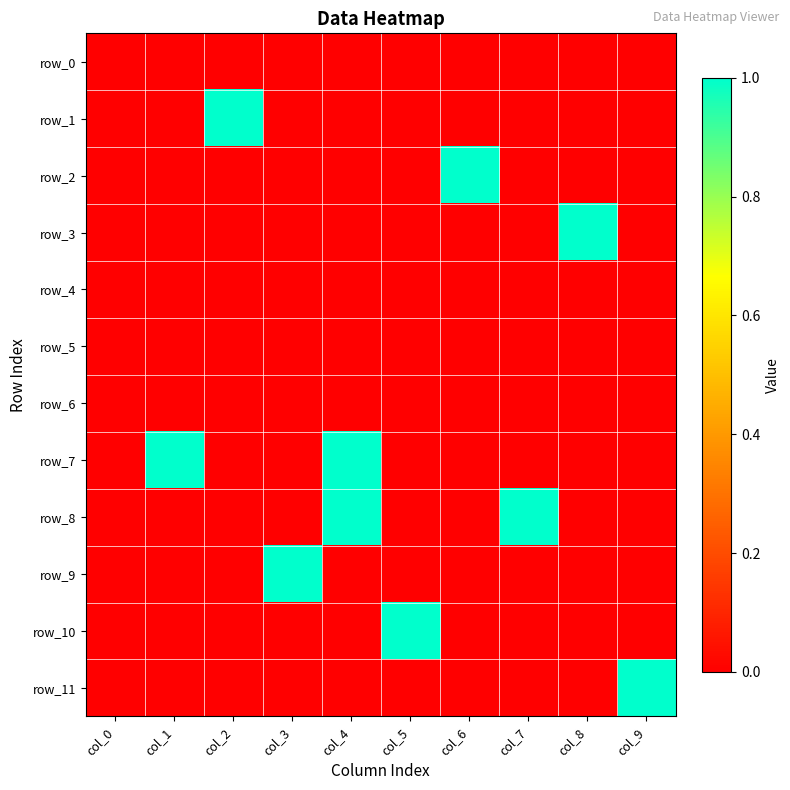

The row_6 series shows 0 at col_8. True or false?

True